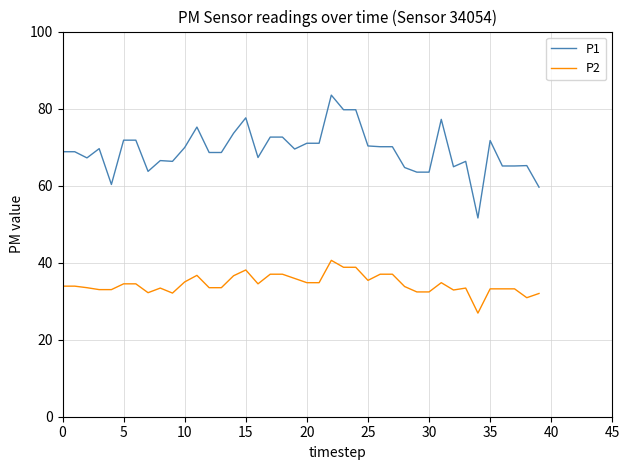

Which series has the largest range (max minus min)?

P1